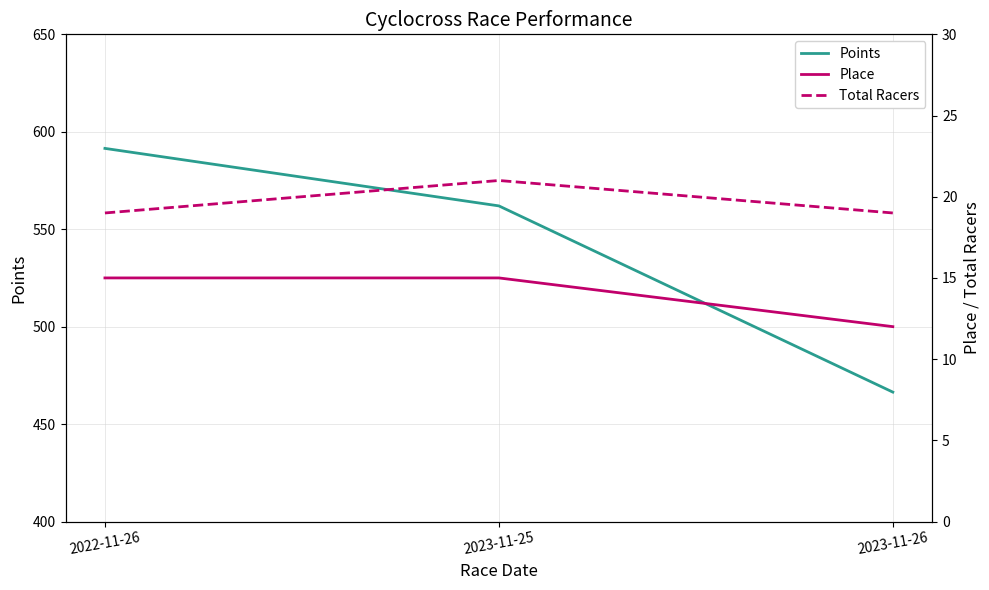

How many data points does each series have?

3